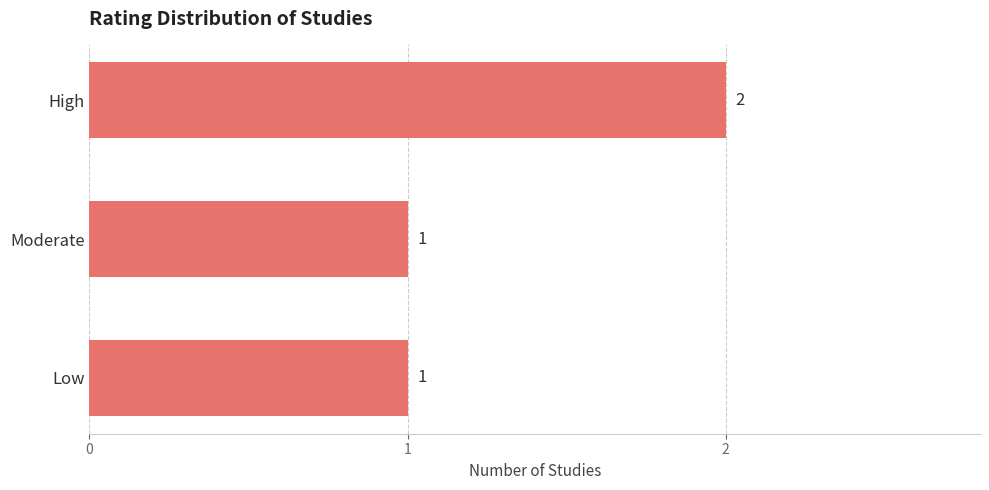

True or false: the data shows 2 at Moderate.

False